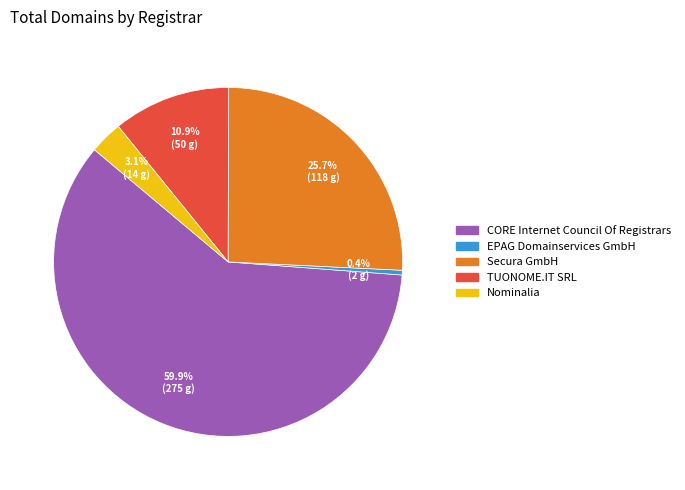

Is there a majority slice in this chart?

Yes